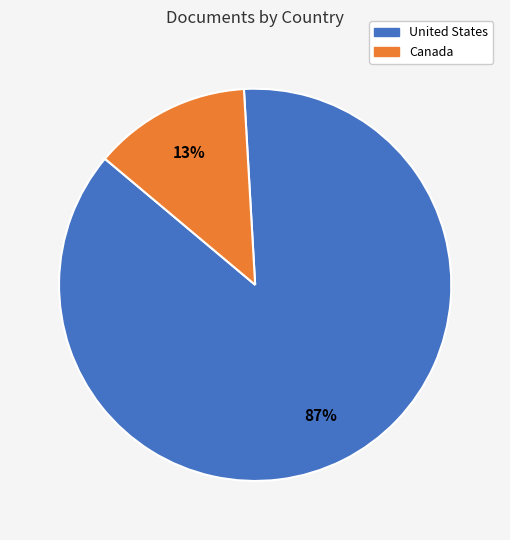

Do Canada and United States together represent more than half of the pie?

Yes